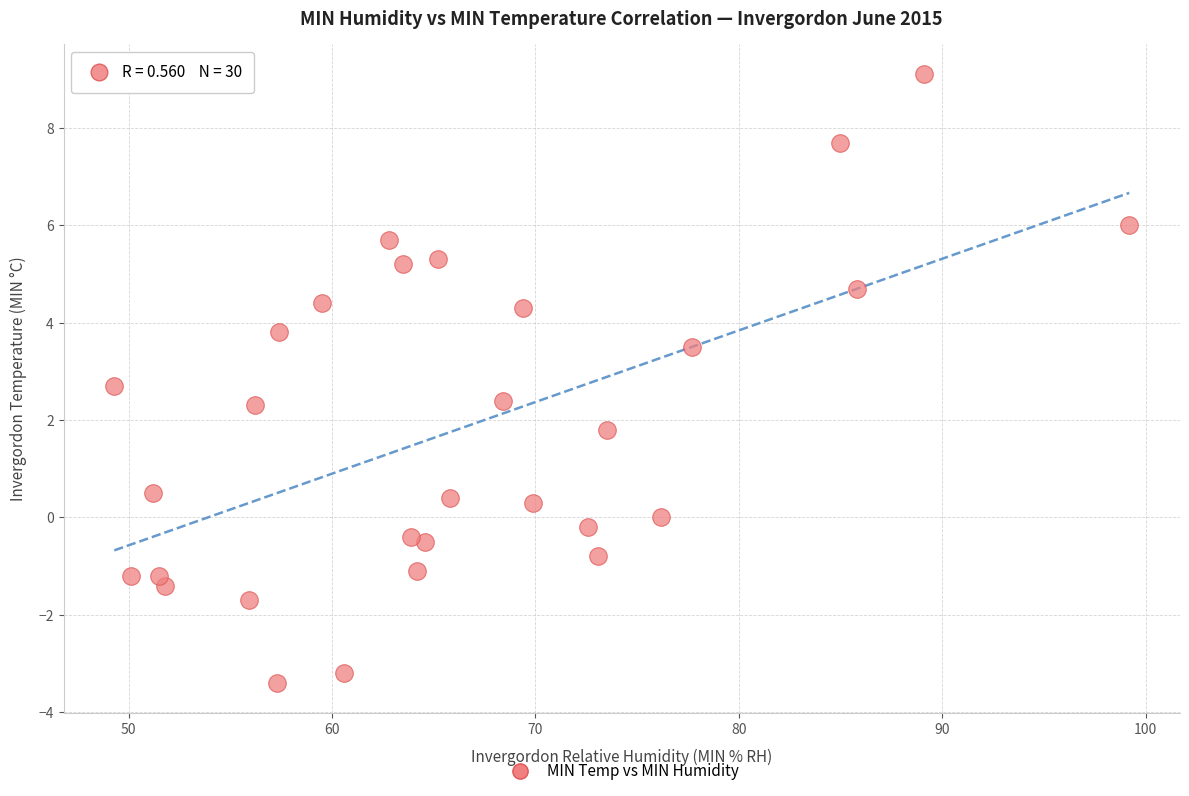

What is the range of Y values (max minus min)?

12.5